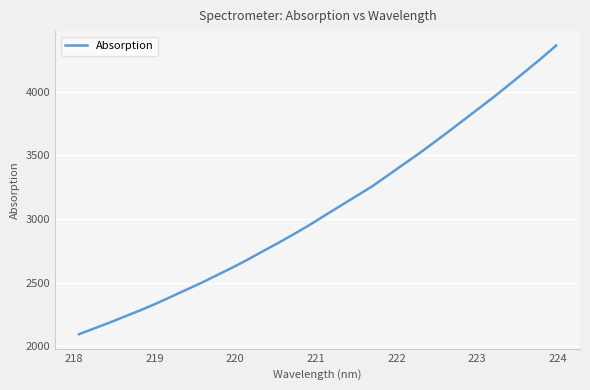

What is the difference between the maximum and minimum values?

2272.1